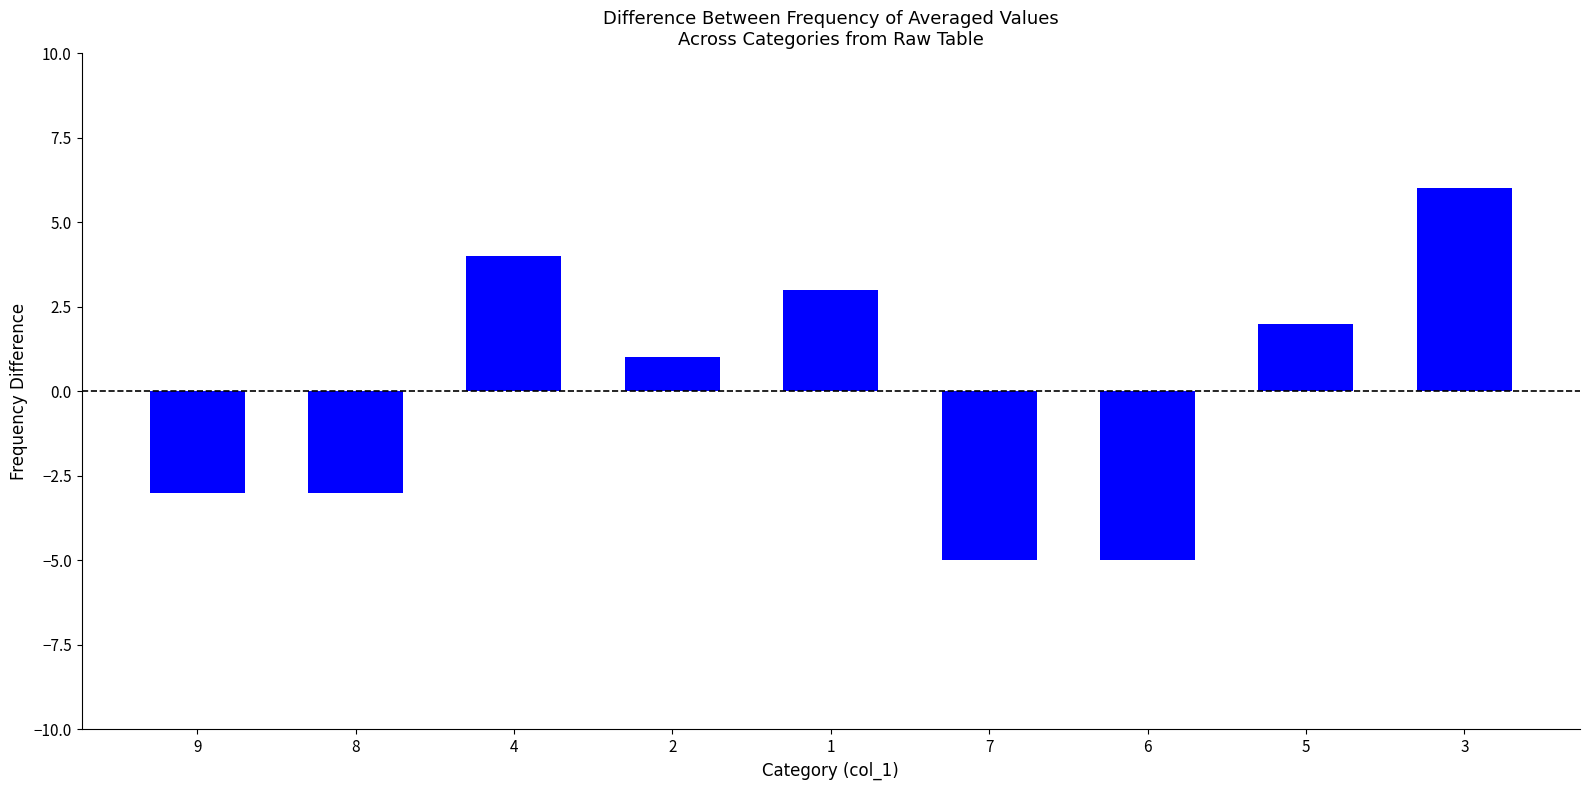

The value at 7 is -5. True or false?

True